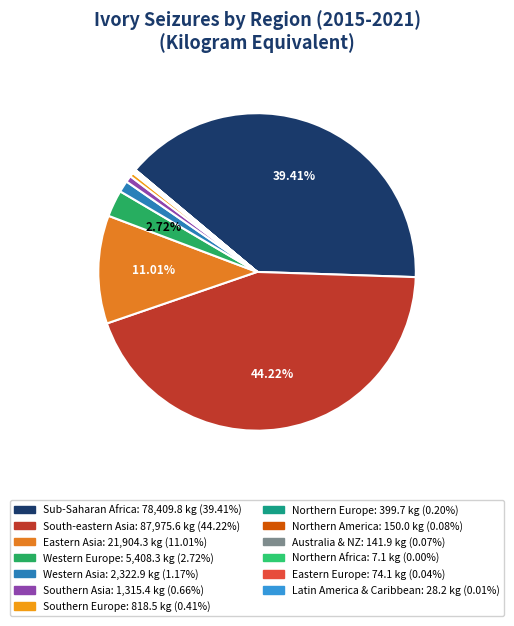

Count the number of slices in the pie.

13